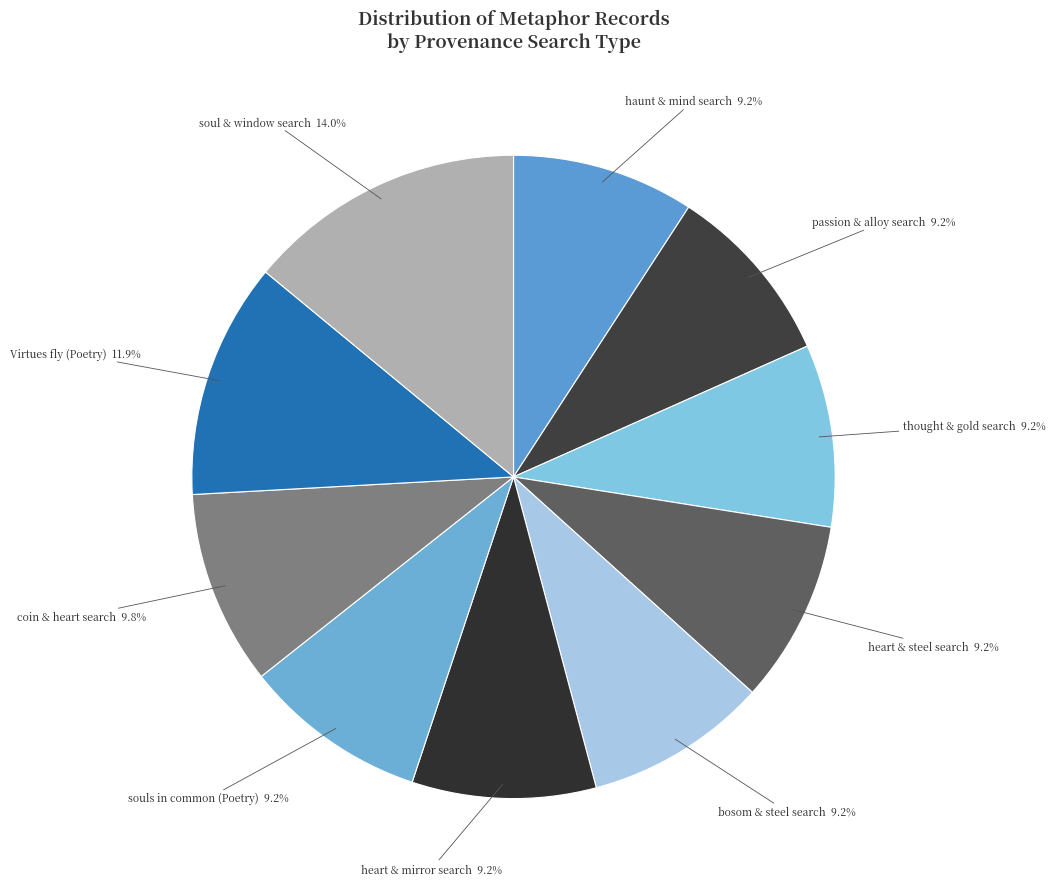

What is the largest slice in the pie chart?

soul & window search